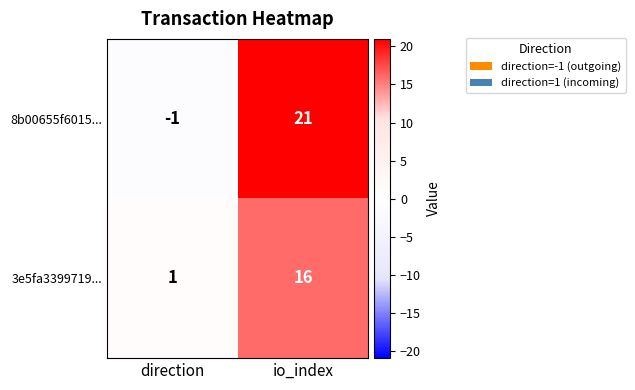

Reading left to right, transcribe all the data shown in this chart.

8b00655f6015...: -1	21
3e5fa3399719...: 1	16